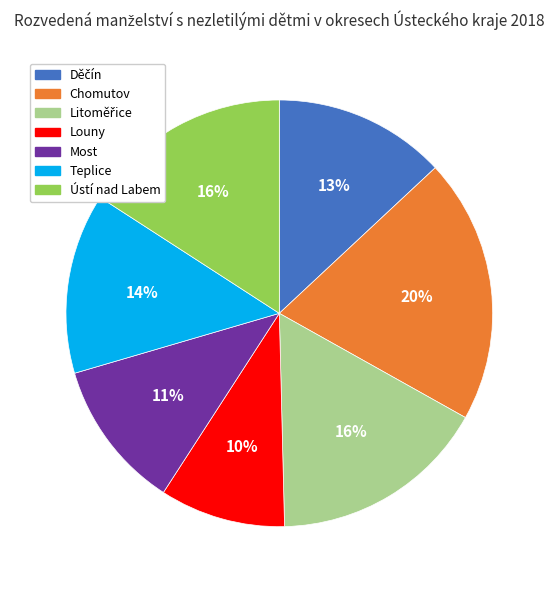

What percentage is the Ústí nad Labem slice, to the nearest percent?

16%